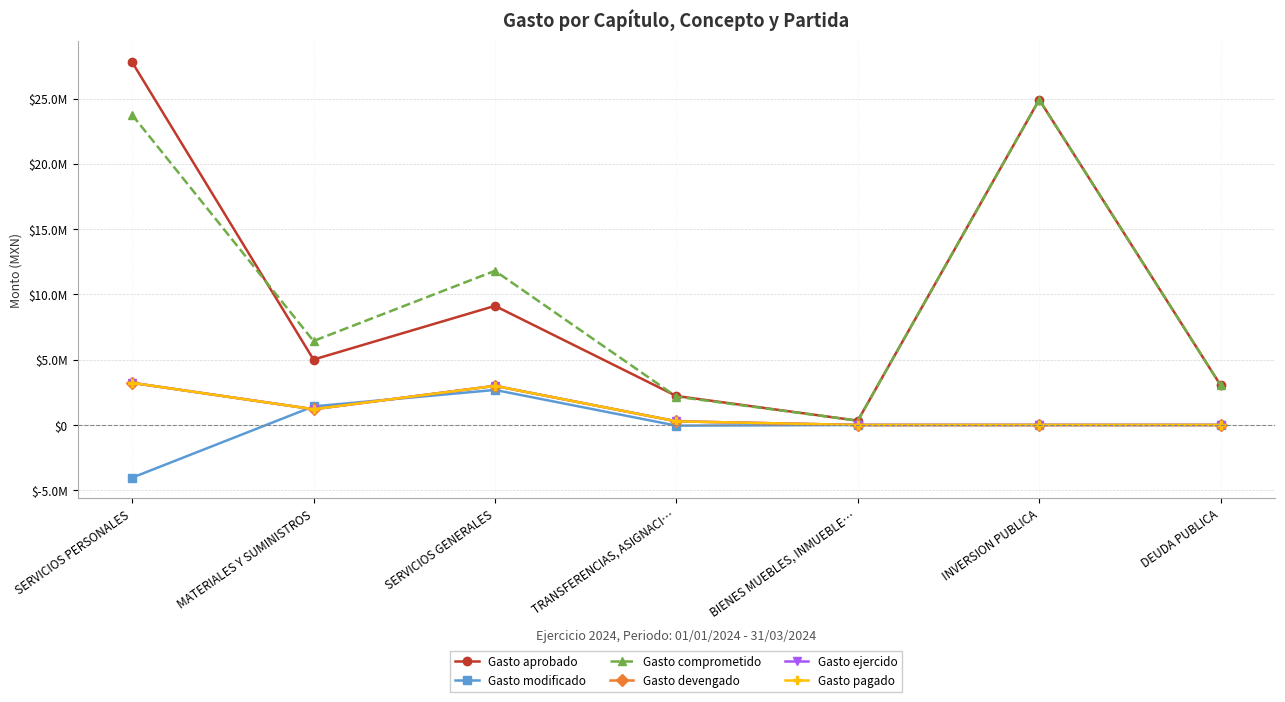

Does the chart have visible grid lines?

Yes